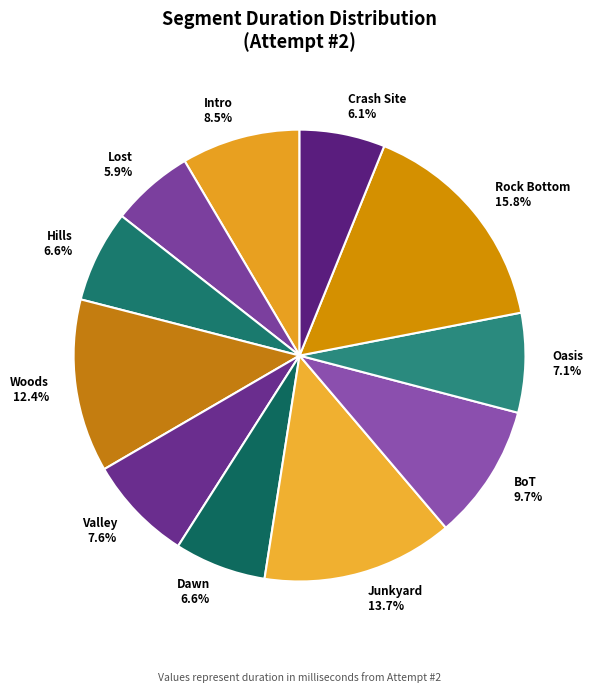

What is the ratio of the value at Intro 8.5% to the value at Dawn 6.6%?

1.3